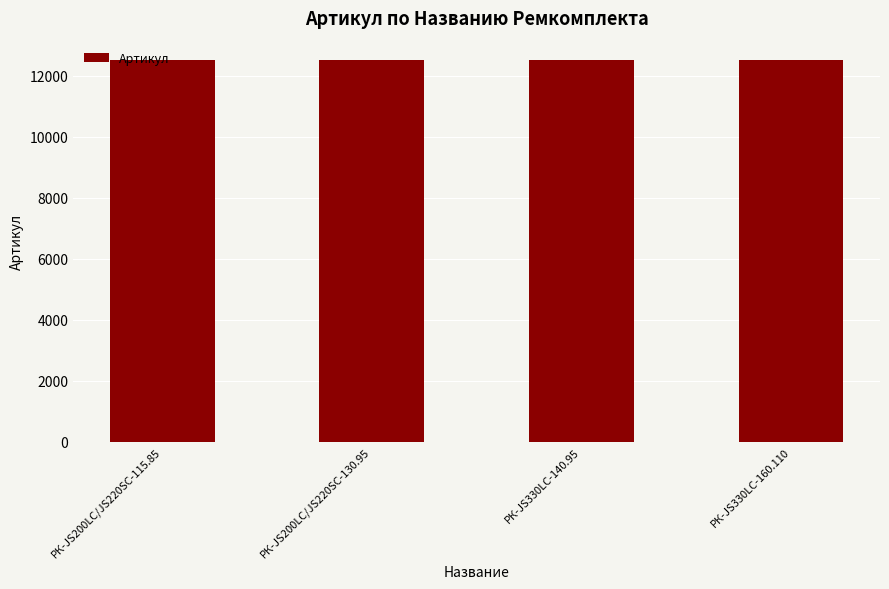

What is the value of the 1st bar from the left?

12522